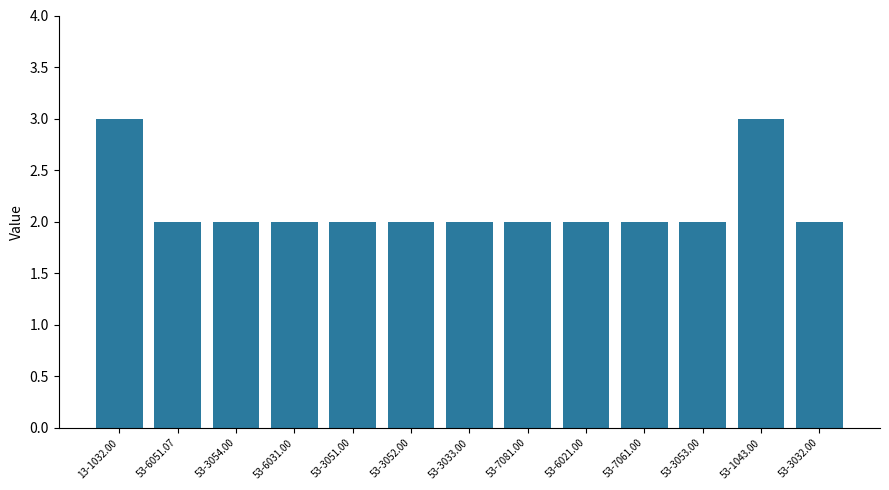

Count the values in the range 2 to 3.

13